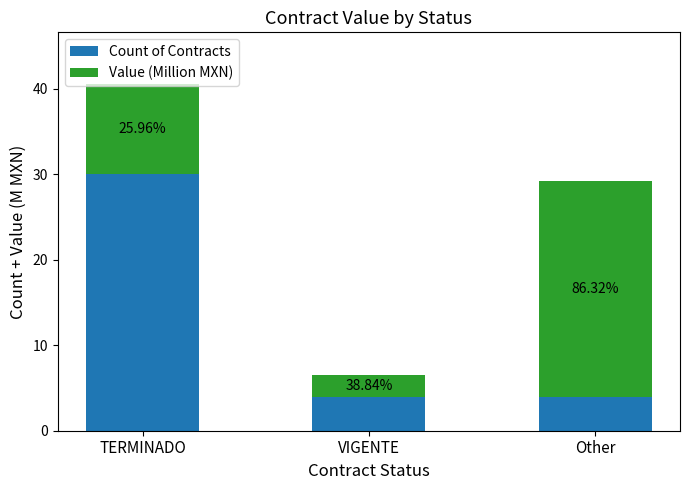

At which label does Value (Million MXN) first exceed 10?

TERMINADO